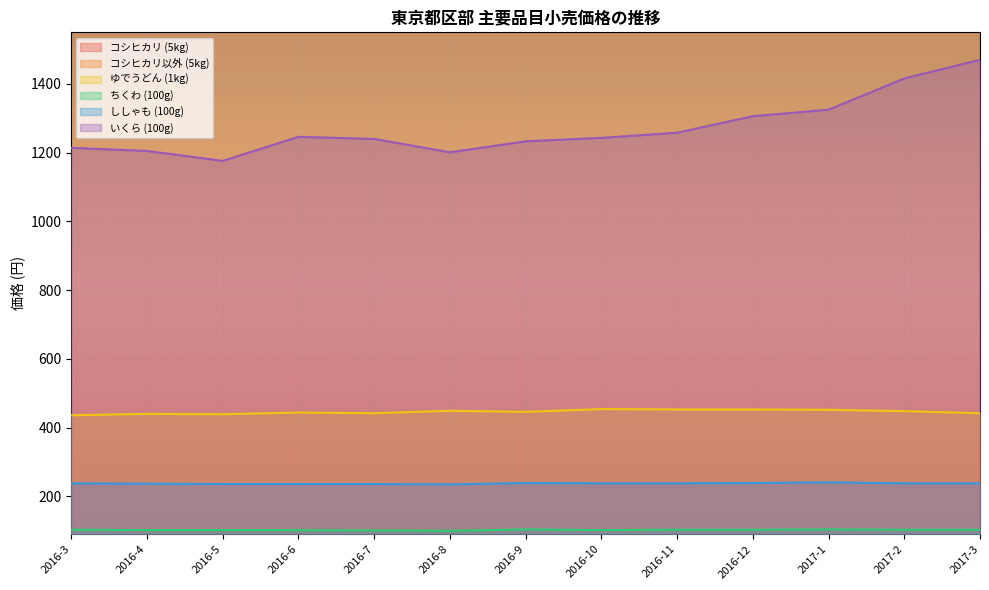

True or false: 1167いくら(100g)/円 and 1031ゆでうどん(1kg)/円 intersect in this chart.

False